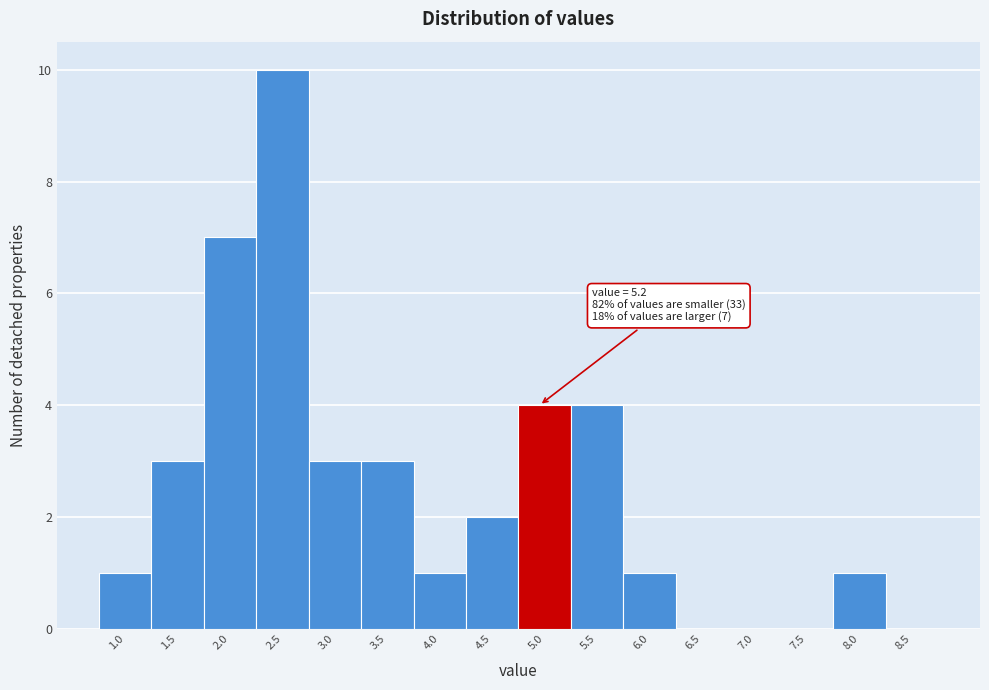

Reading right to left, what are all the values shown in this chart?

8.5=0	8.0=1	7.5=0	7.0=0	6.5=0	6.0=1	5.5=4	5.0=4	4.5=2	4.0=1	3.5=3	3.0=3	2.5=10	2.0=7	1.5=3	1.0=1